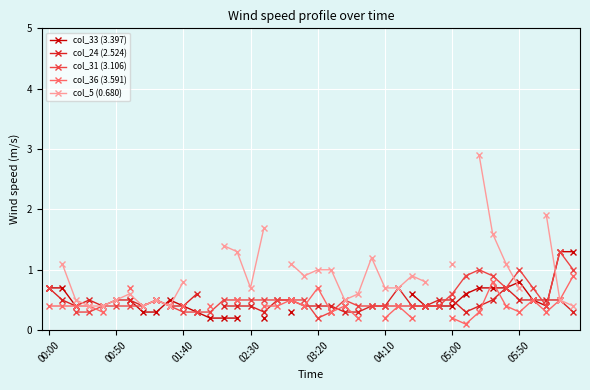

Is it true that col_31 (3.106) equals 0.1 at 05:50?

False